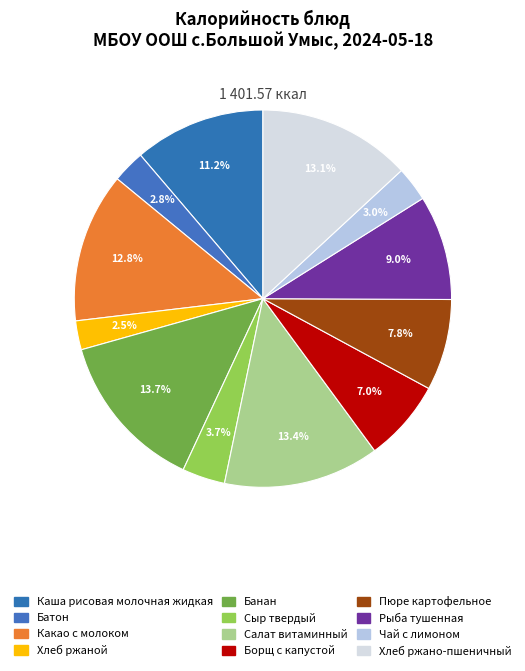

Count the number of slices in the pie.

12